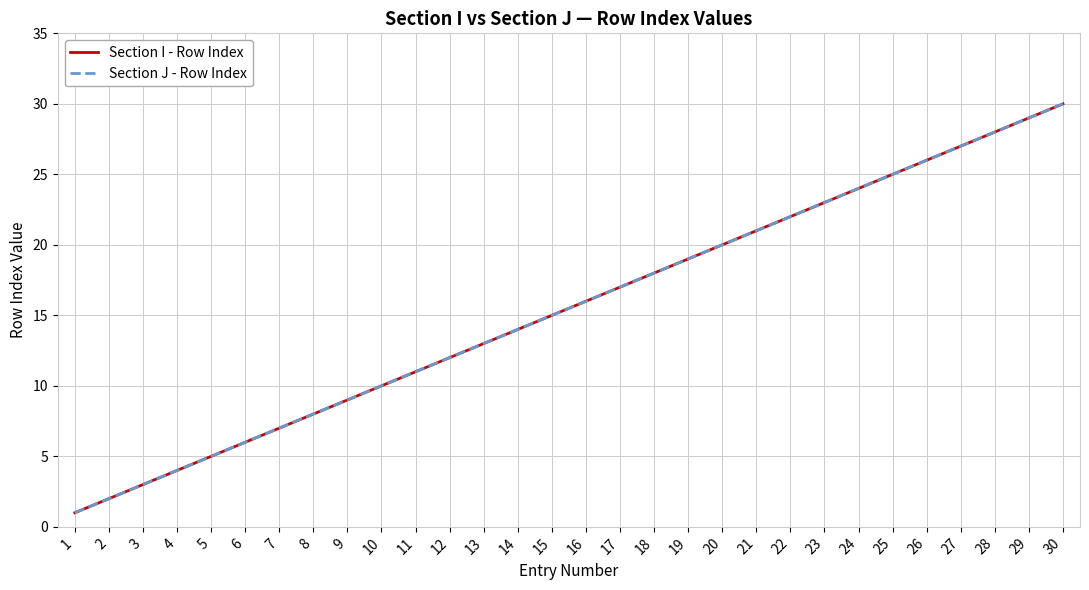

Does the chart have visible grid lines?

Yes